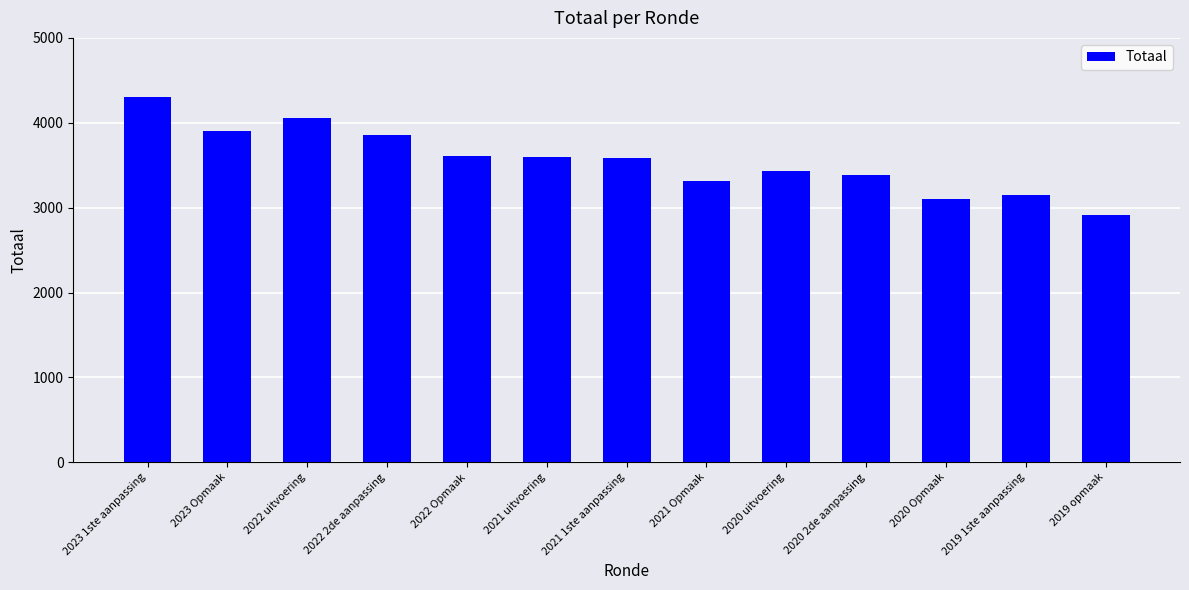

Are the bars grouped side by side (vs. stacked)?

No